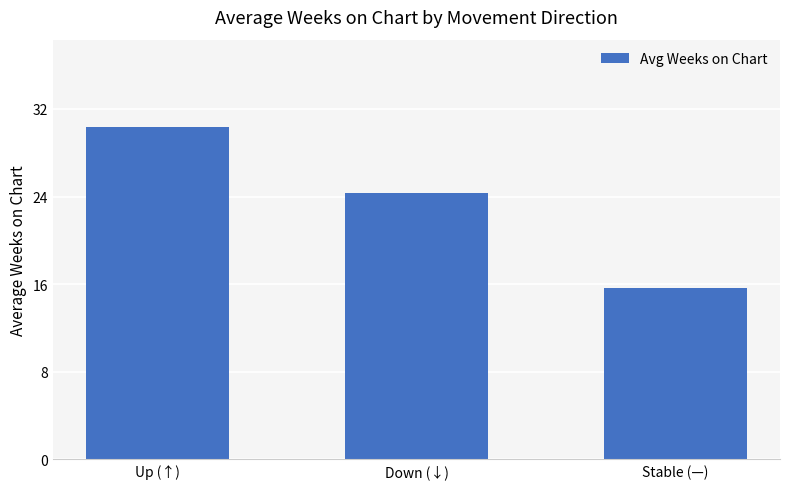

Is it true that the value at Stable (—) is 15.6?

True